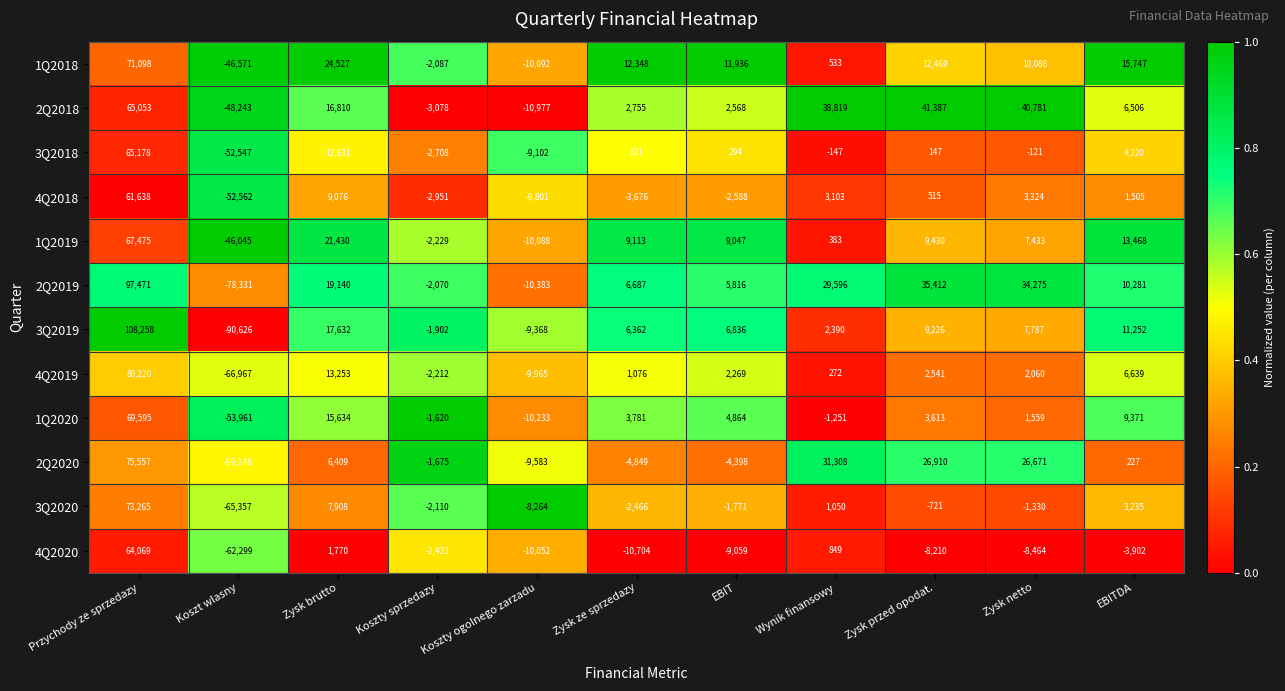

Which series has the largest total across all categories?

2Q2018